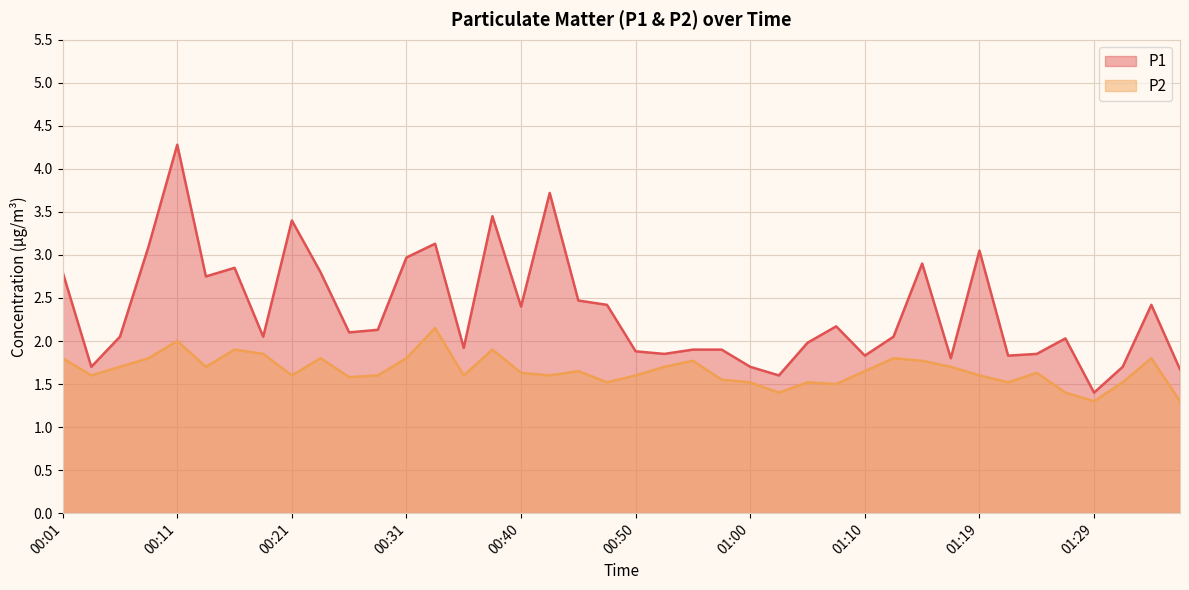

At how many categories does at least one series exceed 1?

40